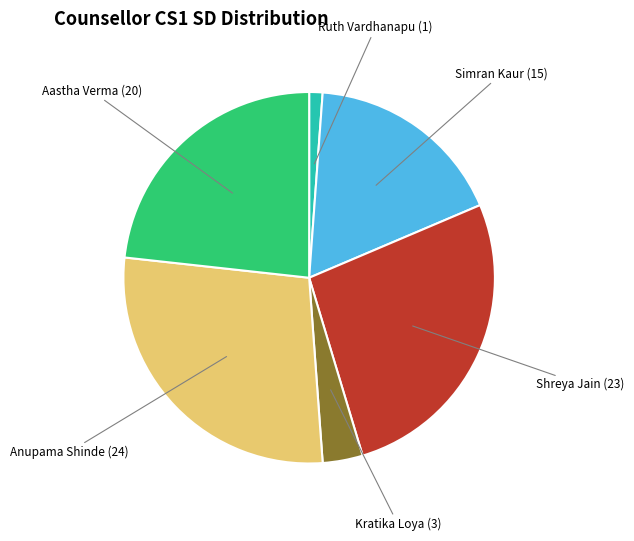

Is there any slice that represents more than half of the pie?

No